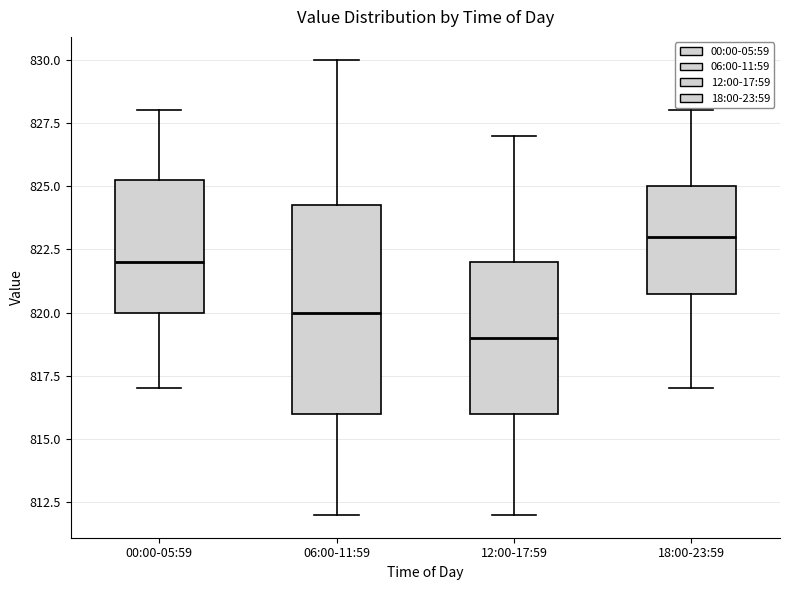

Reading left to right, transcribe this box plot: for each box, give where its median line is, the range the box spans, and where its two whiskers end, as read against the y-axis. The values are not printed on the chart, so give them approximately, as read against the axis.

00:00-05:59: median 822.0, box 820.0 to 825.5, whiskers 817.0 to 828.0
06:00-11:59: median 820.0, box 816.0 to 824.5, whiskers 812.0 to 830.0
12:00-17:59: median 819.0, box 816.0 to 822.0, whiskers 812.0 to 827.0
18:00-23:59: median 823.0, box 821.0 to 825.0, whiskers 817.0 to 828.0